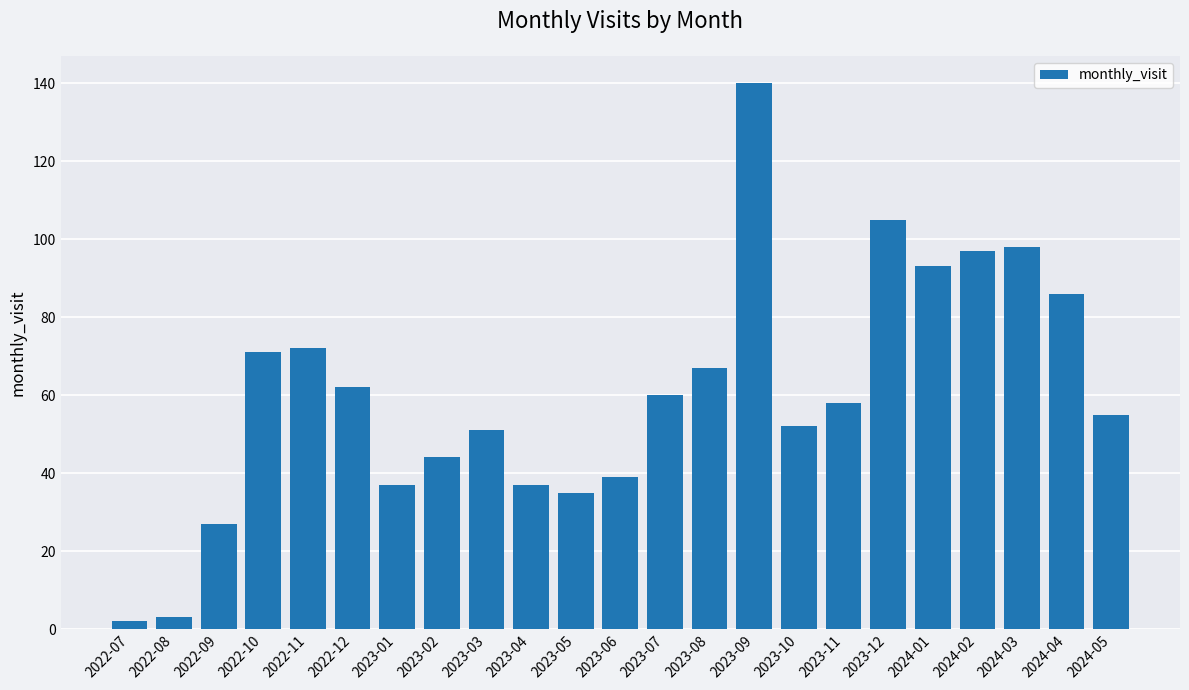

What is the change in value from 2022-11 to 2023-06?

-33